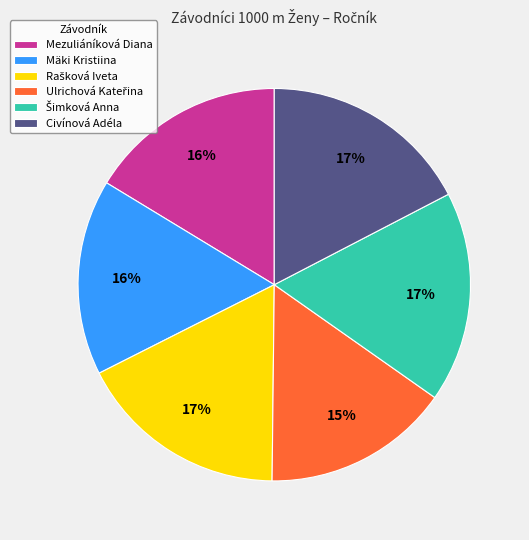

What percentage is the Civínová Adéla slice, to the nearest percent?

17%